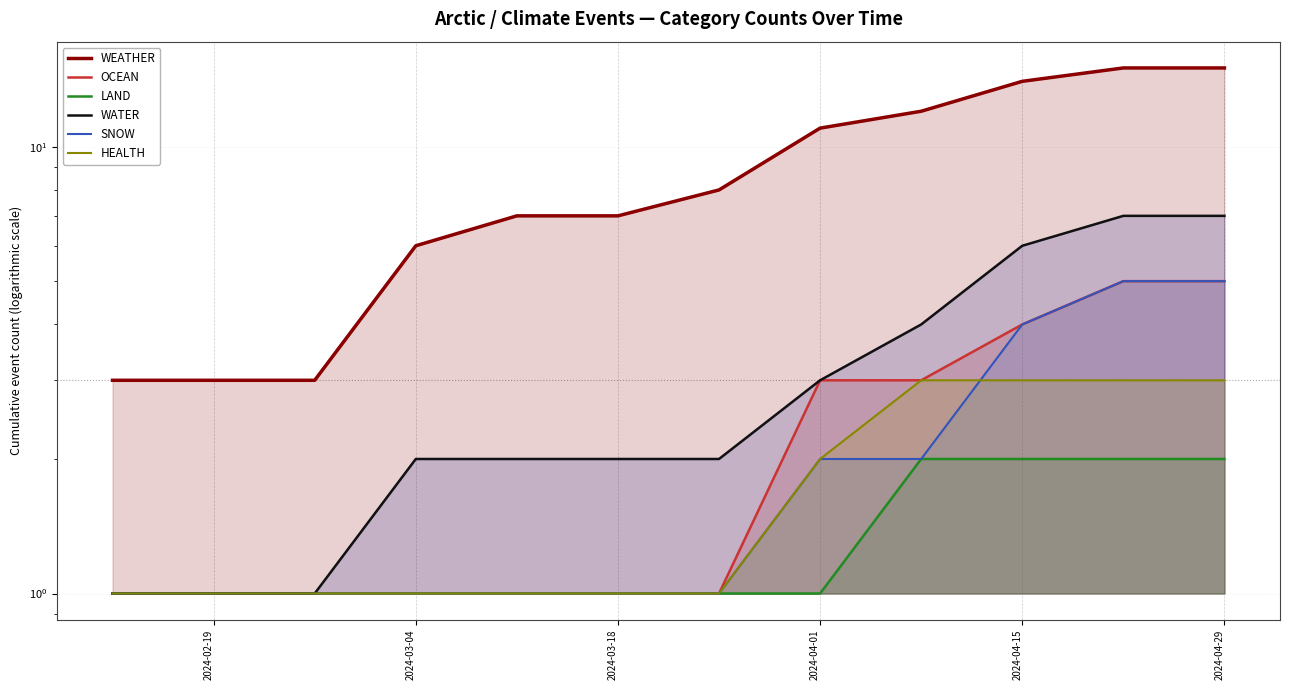

How many data points in OCEAN are above 1?

5